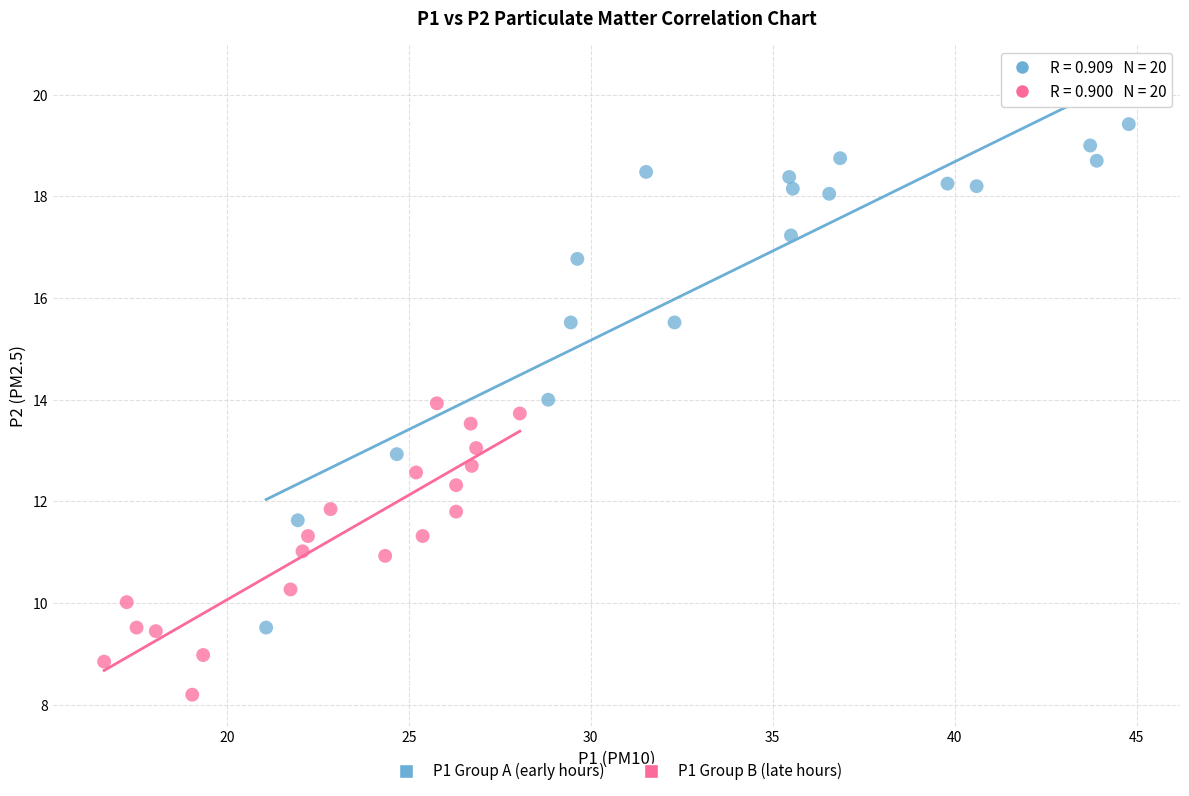

Which series has the largest Y range (max minus min)?

P1 Group A (early hours)